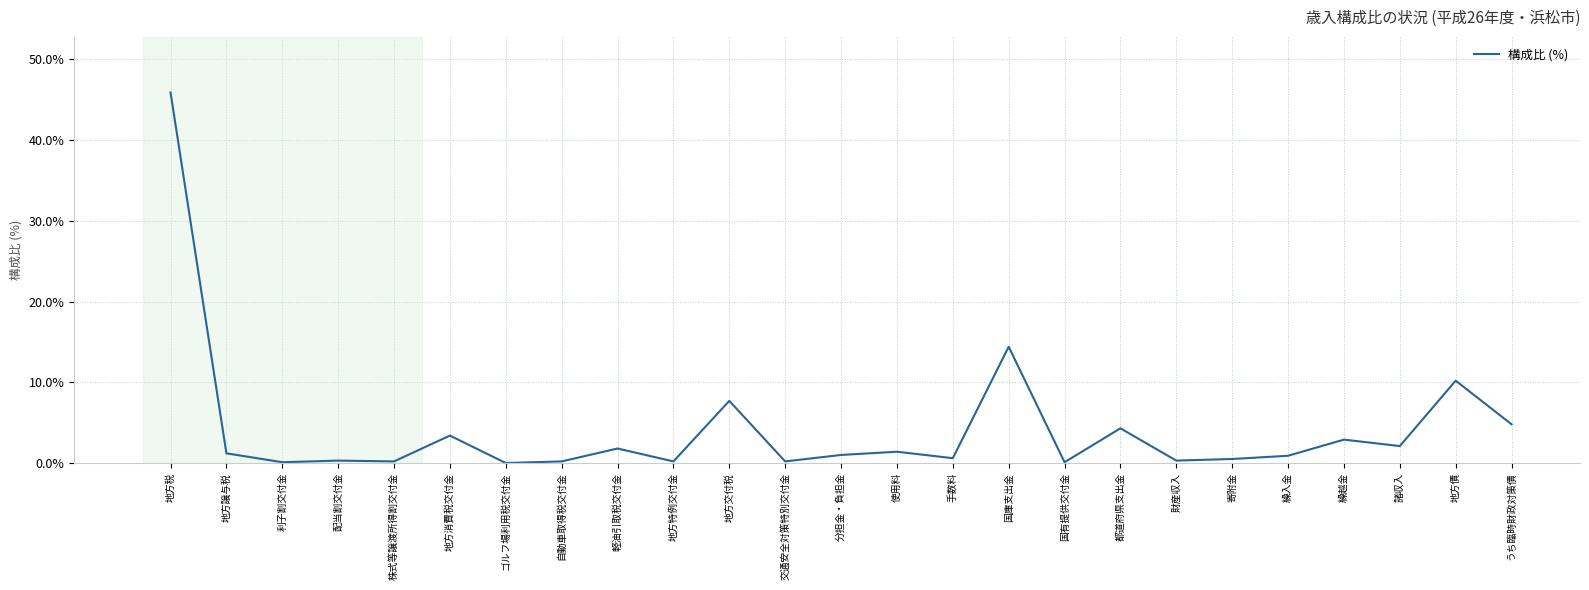

The value at 繰越金 is 2.9. True or false?

True